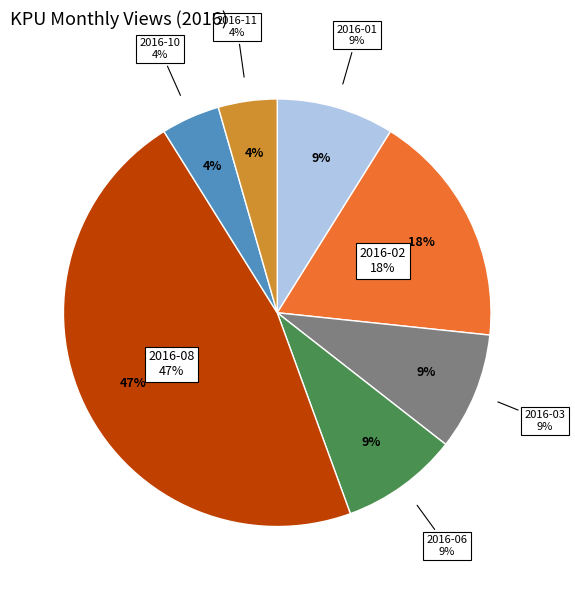

Does 2016-09 account for over 50% of the chart?

No